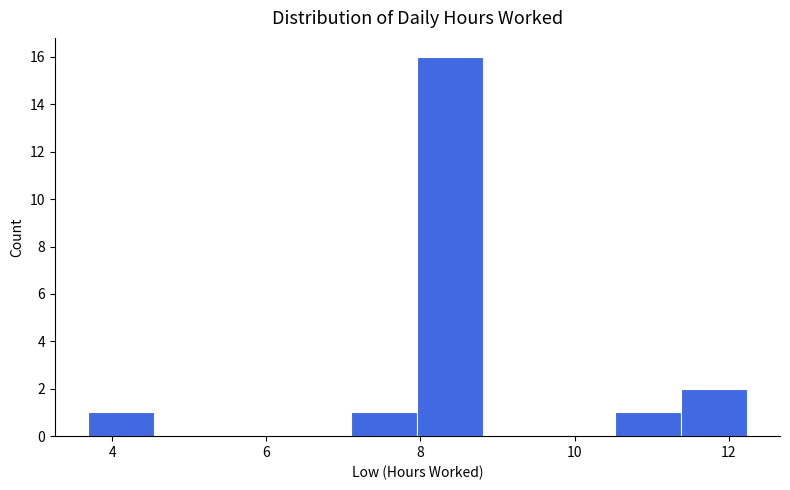

Over which range of the x-axis is the bar tallest?

8.0 to 8.8